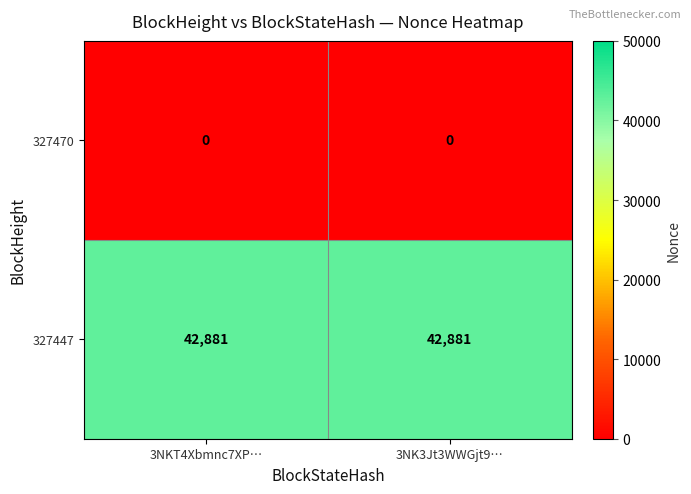

Reading left to right, list all the values displayed in this chart.

327470: 3NKT4Xbmnc7XP…=0	3NK3Jt3WWGjt9…=0
327447: 3NKT4Xbmnc7XP…=42881	3NK3Jt3WWGjt9…=42881